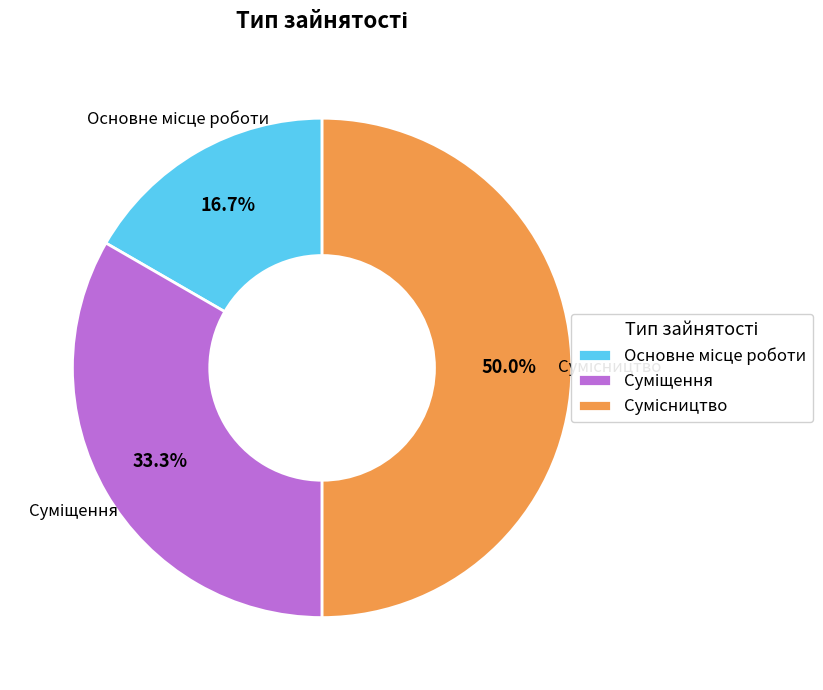

How many slices are in this pie chart?

3